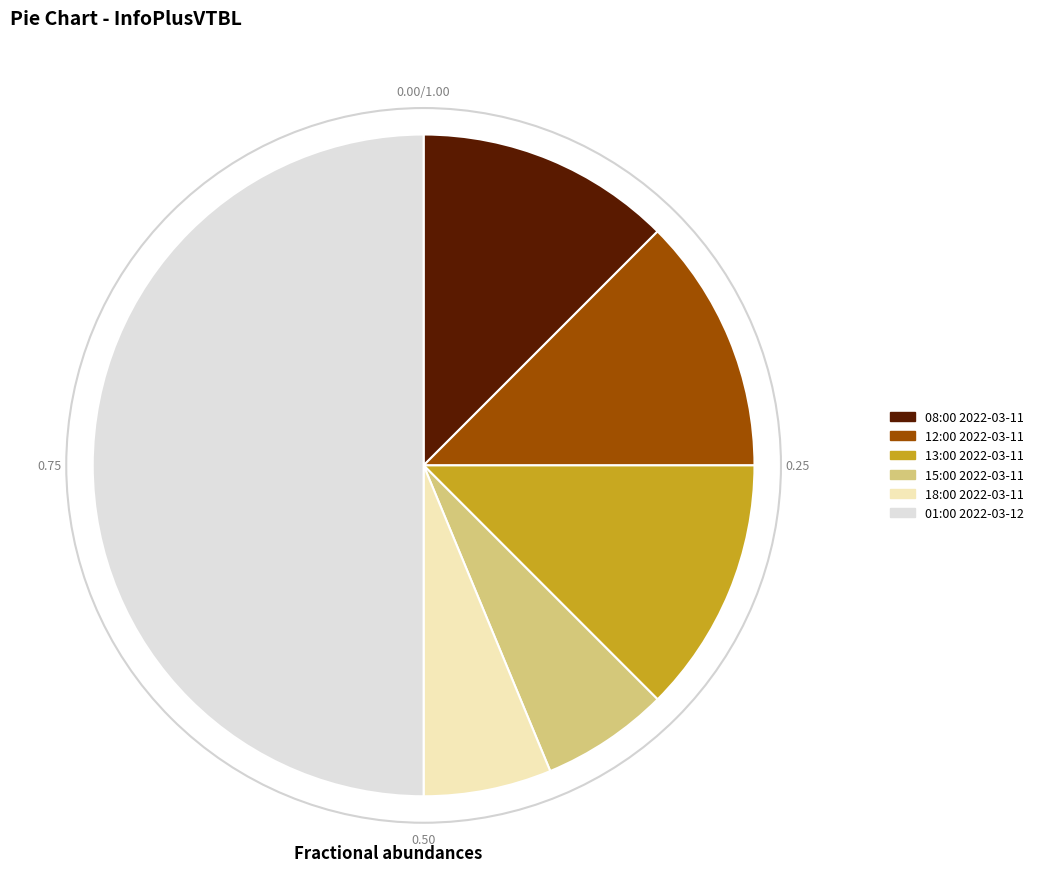

What is the largest slice in the pie chart?

2022-03-12 01:00:00+00:00